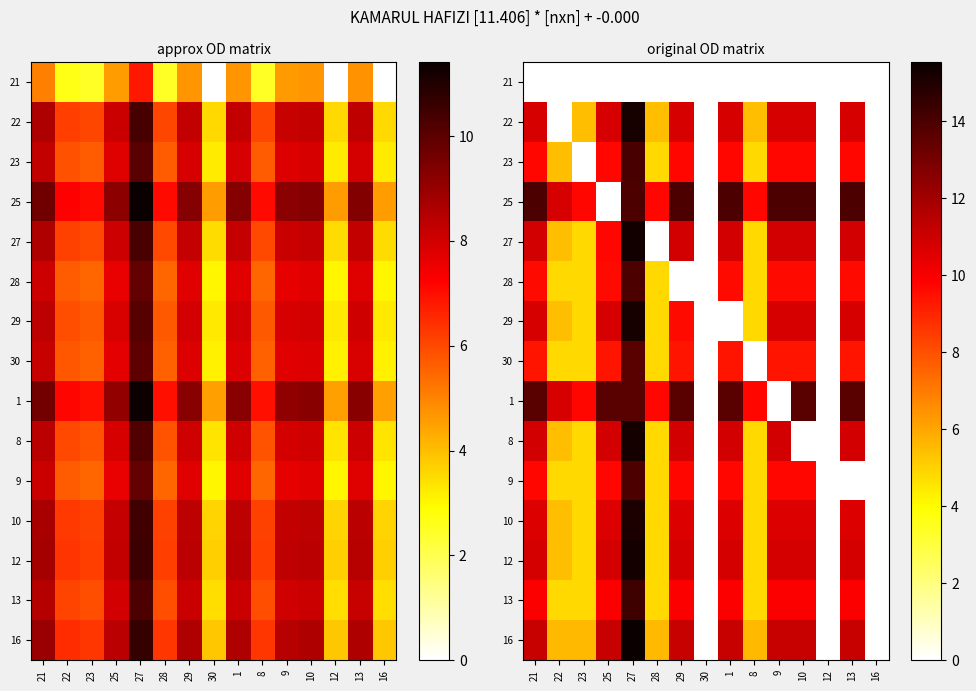

What is the average value of the 9 series?

6.1